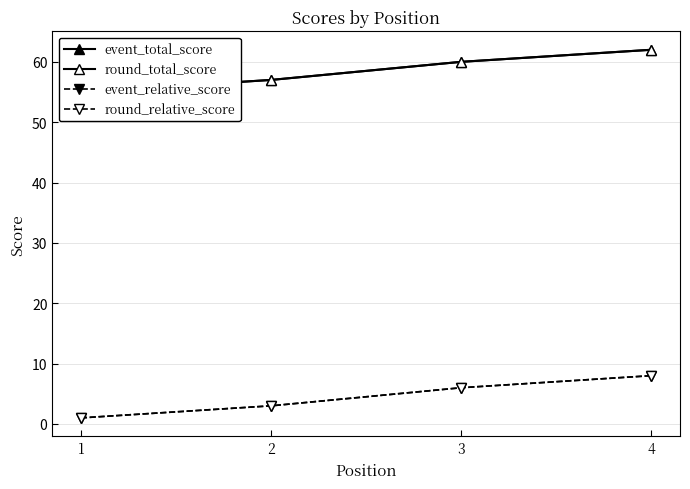

Count the event_total_score values in the range 57 to 62.

3